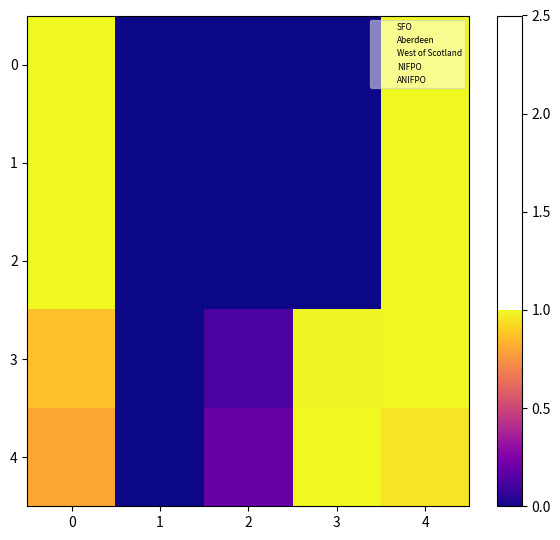

Reading left to right, extract all data points from this chart.

0: 0=1.0	1=0.0	2=0.0	3=0.0	4=1.0
1: 0=1.0	1=0.0	2=0.0	3=0.0	4=1.0
2: 0=1.0	1=0.0	2=0.0	3=0.0	4=1.0
3: 0=0.9	1=0.0	2=0.1	3=1.0	4=1.0
4: 0=0.8	1=0.0	2=0.2	3=1.0	4=1.0